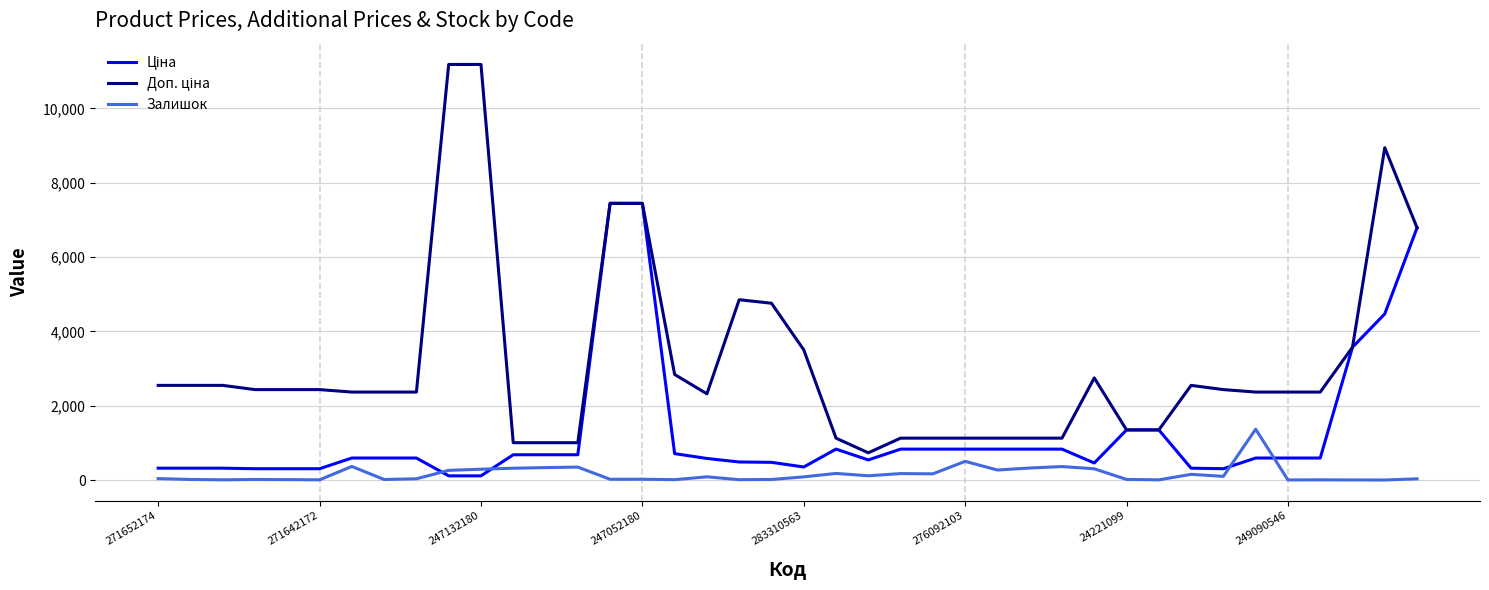

At how many categories does at least one series exceed 7494?

3